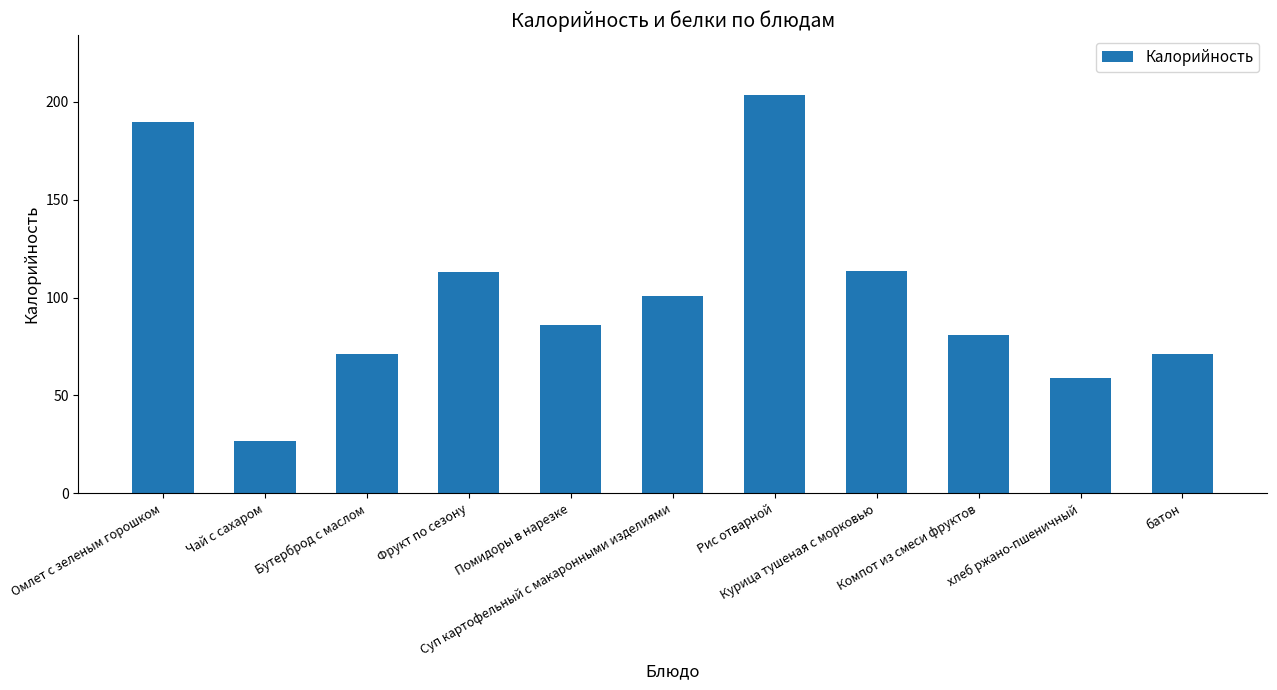

Are the bars grouped side by side (vs. stacked)?

No